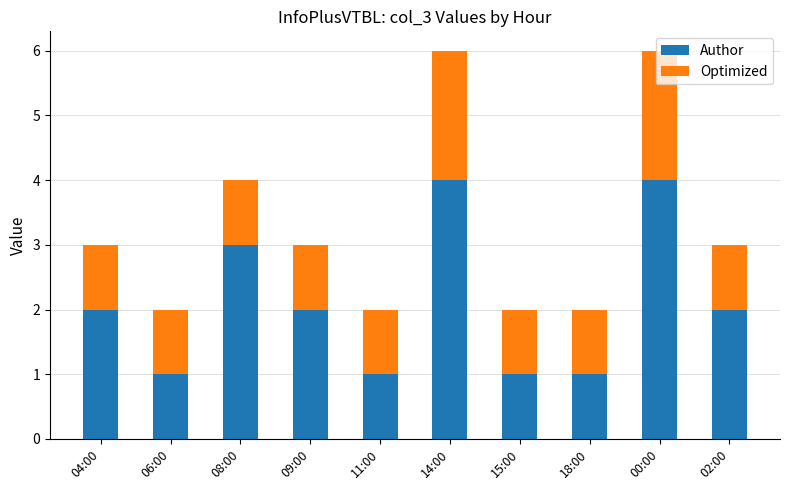

The Author series shows 1 at 15:00. True or false?

True